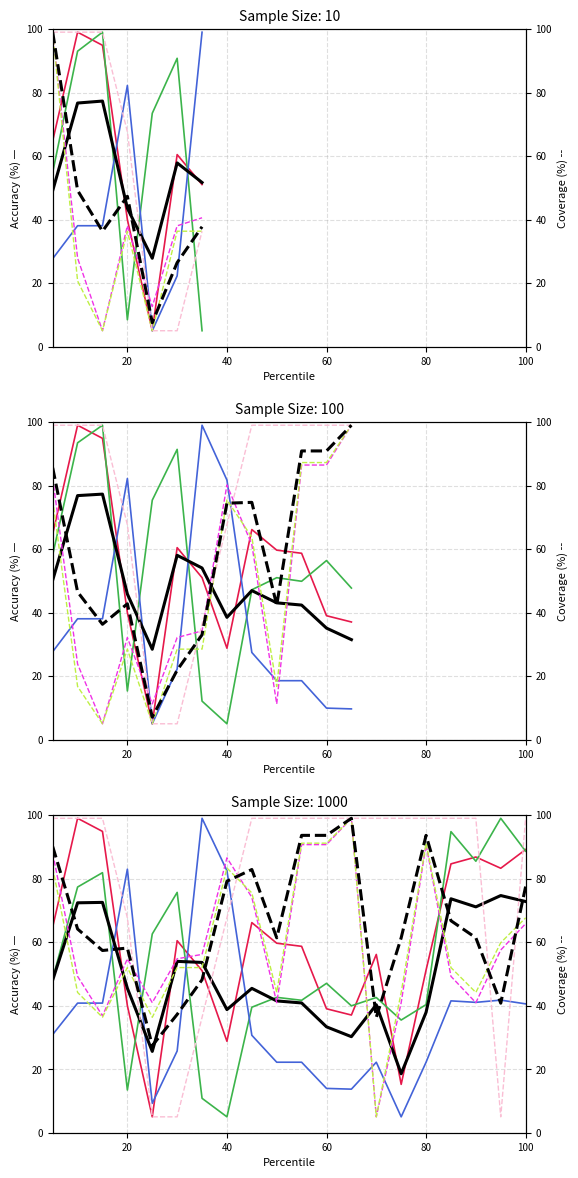

In MSQUARE, how many points are higher than both neighbors (excluding endpoints)?

5